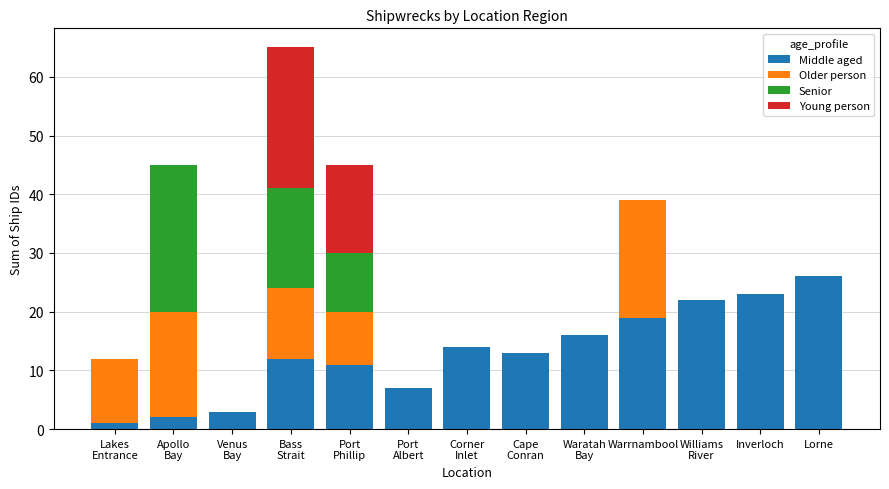

What are all the series names shown in the legend?

Middle aged, Older person, Senior, Young person